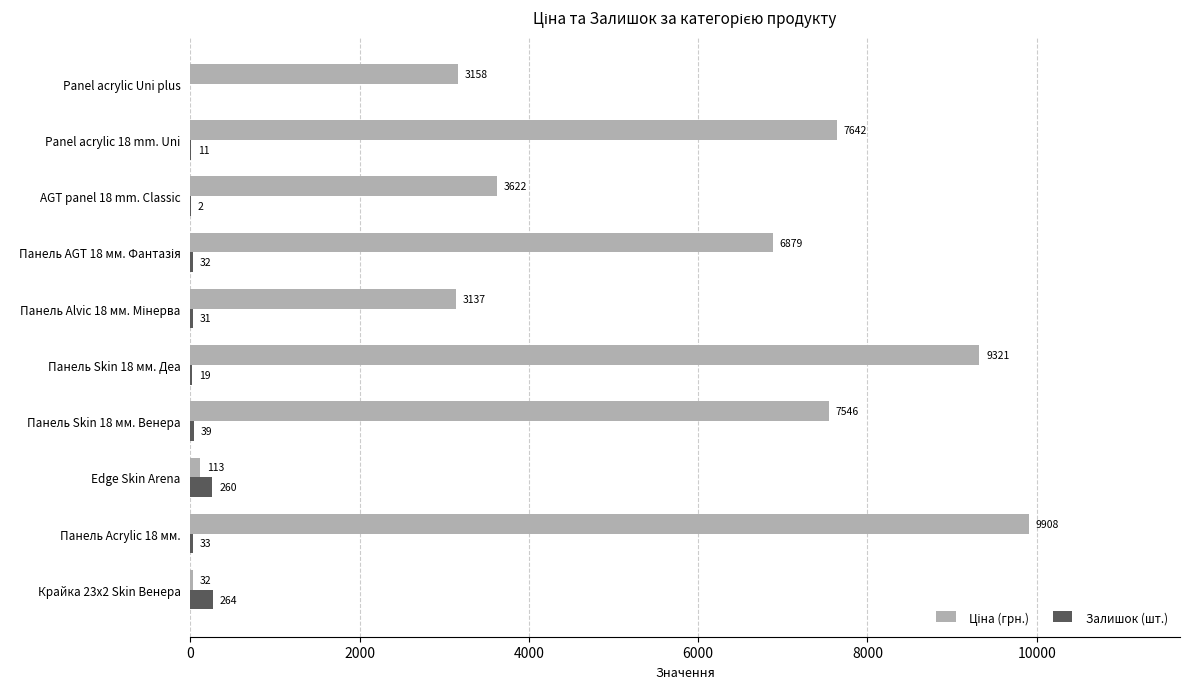

The Залишок (шт.) series shows 260.0 at Edge Skin Arena. True or false?

True